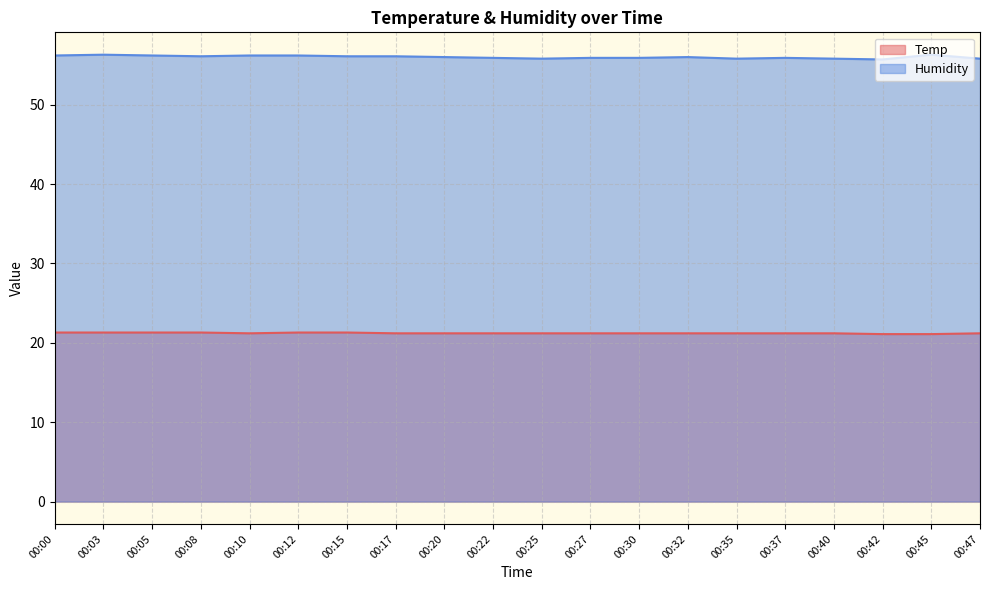

True or false: Humidity and Temp cross at least once.

False